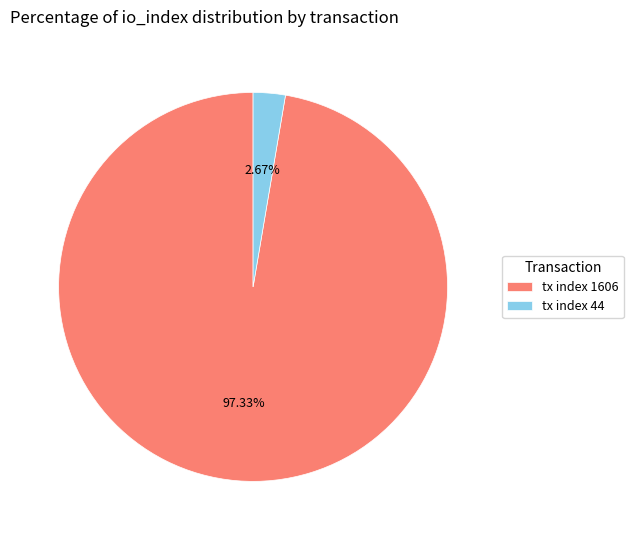

Does any single category account for the majority?

Yes